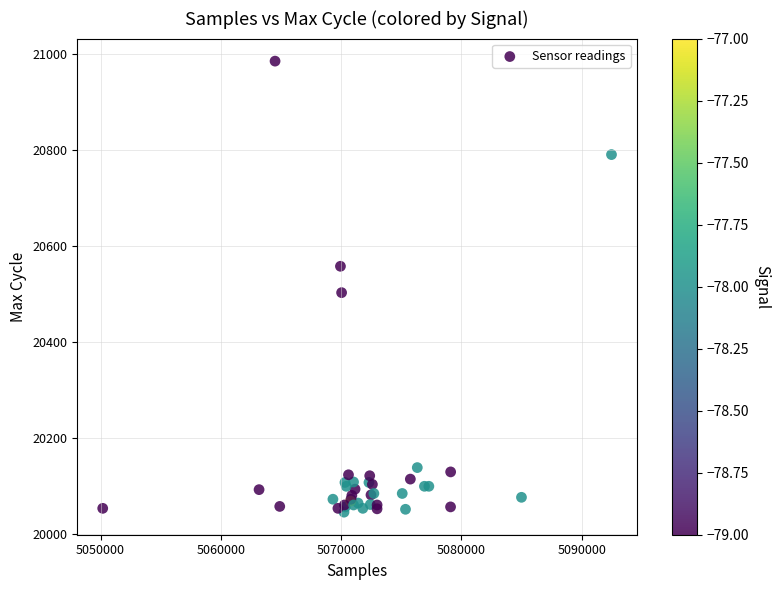

What Y value in the scatter plot is closest to 20515?

20503